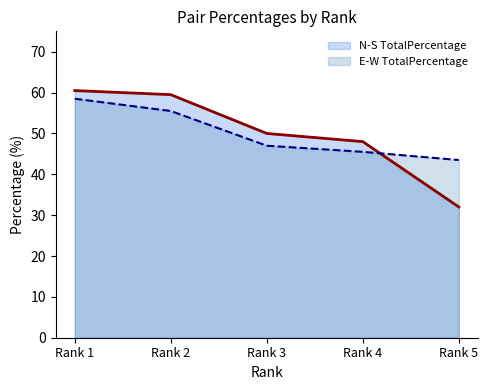

At which label does E-W TotalPercentage first exceed 47?

Rank 1